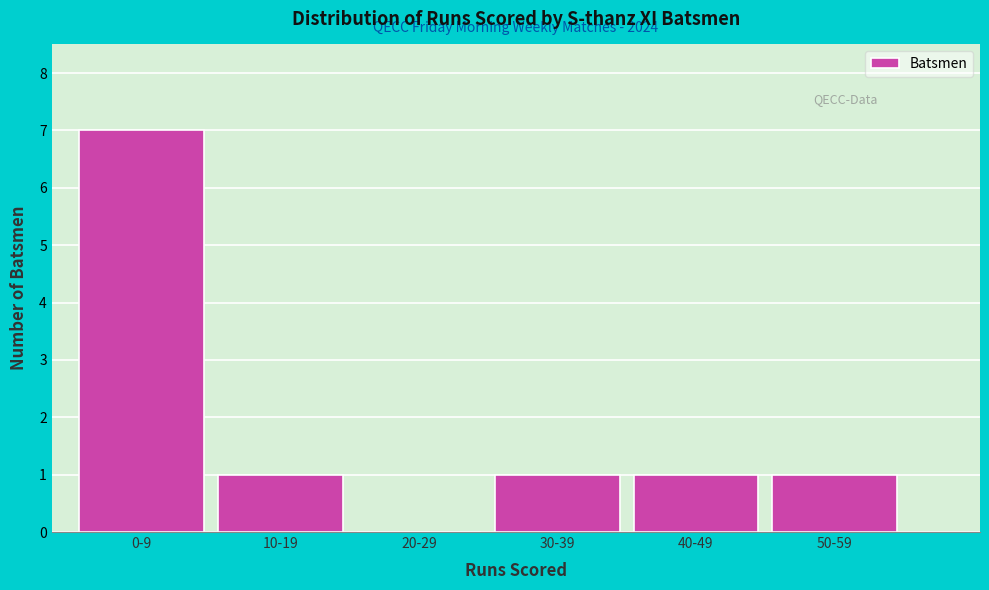

Reading left to right, what are all the values shown in this chart?

0-9=7	10-19=1	20-29=0	30-39=1	40-49=1	50-59=1